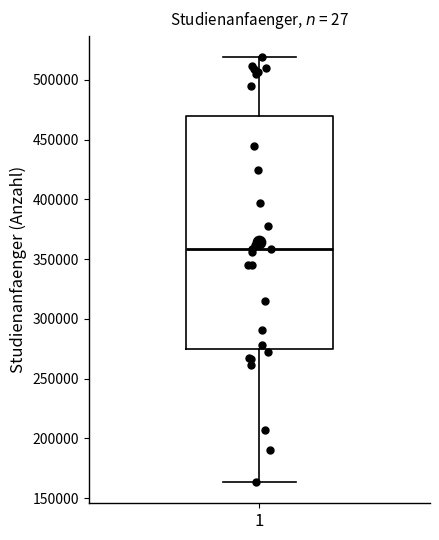

Transcribe this box plot: give where the median line is, the range the box spans, and where the two whiskers end, as read against the y-axis. The values are not printed on the chart, so give them approximately, as read against the axis.

median 360000, box 275000 to 470000, whiskers 165000 to 520000